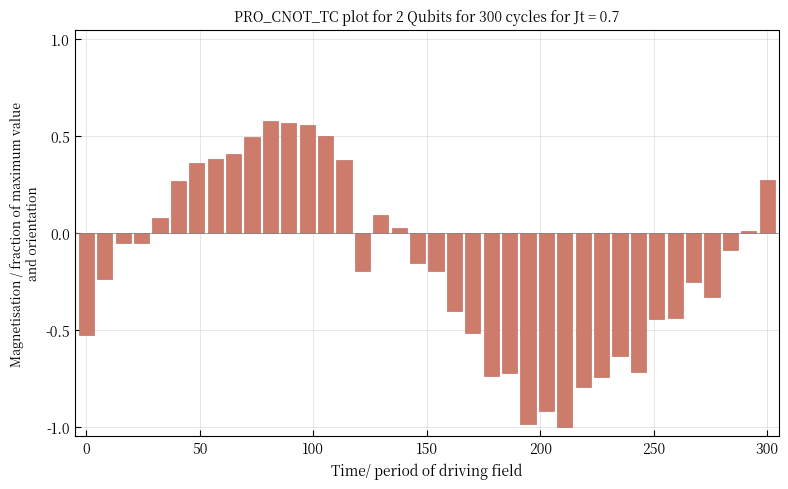

What is the sum of all values?

-6.2